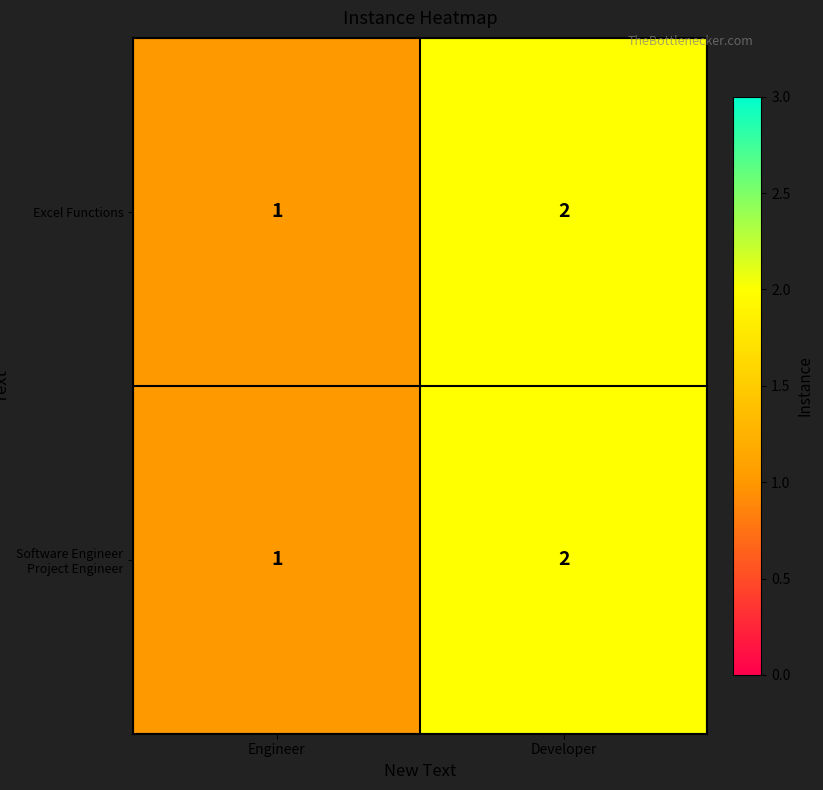

How many data points in Software Engineer Project Engineer are less than 2?

1